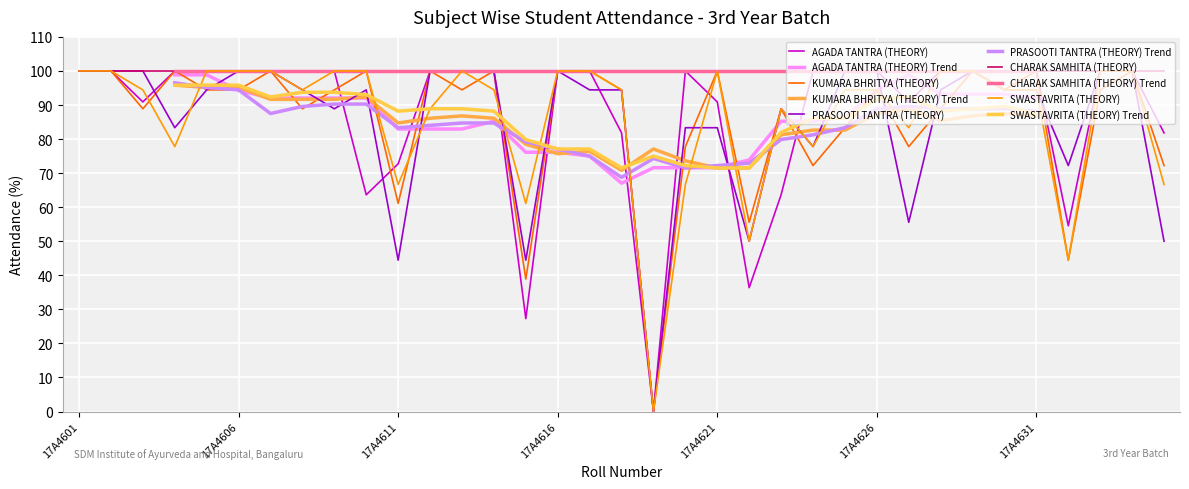

Does the chart display data point markers on the line(s)?

No